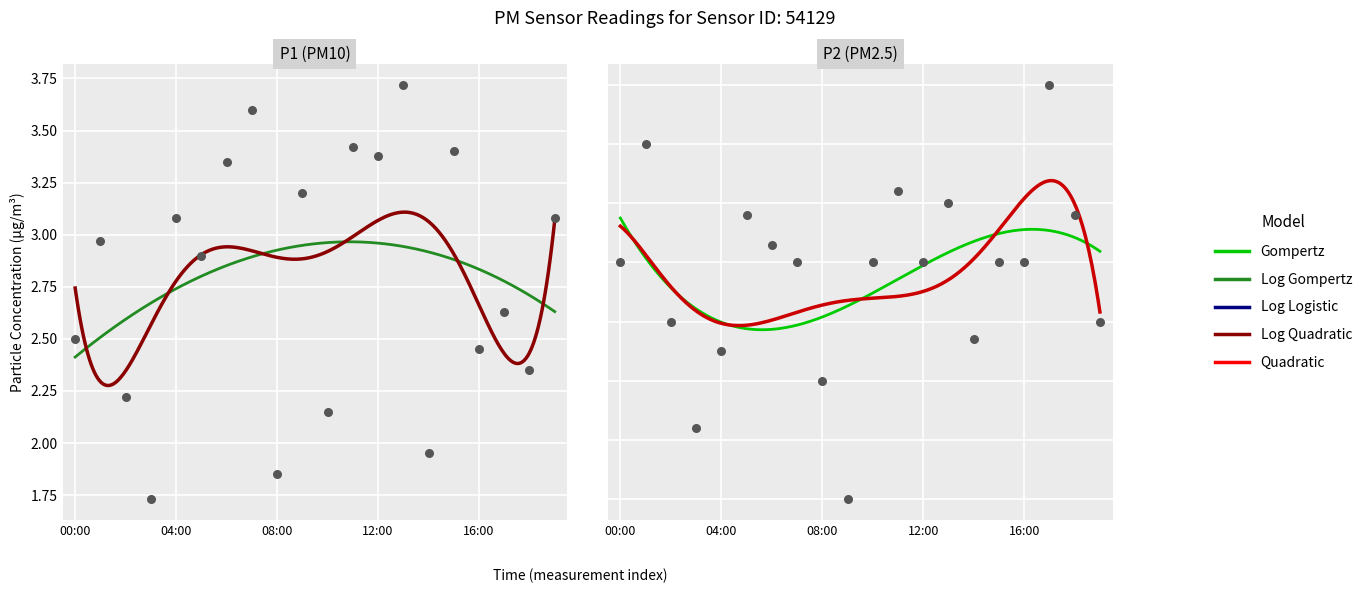

Is the value of P2 at 17 greater than the value of P1 at 7?

No